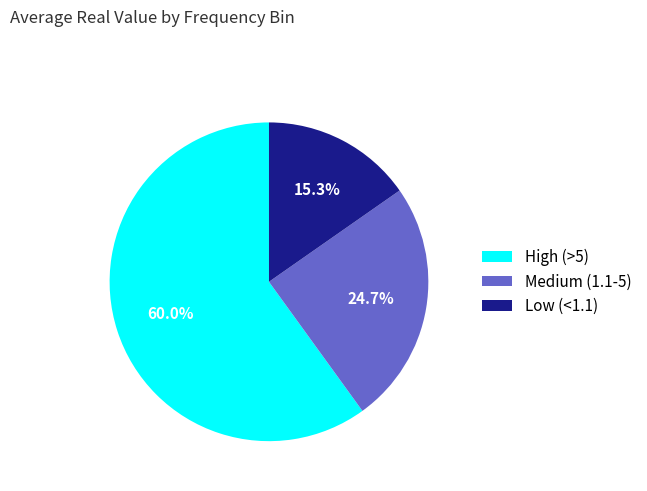

Which category accounts for the majority?

High (>5)